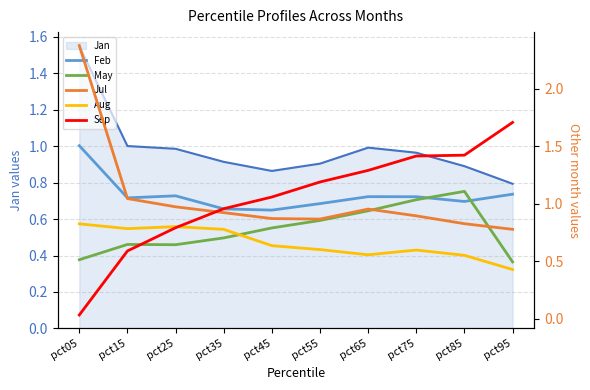

Which category has the lowest value in the Jan series?

pct95